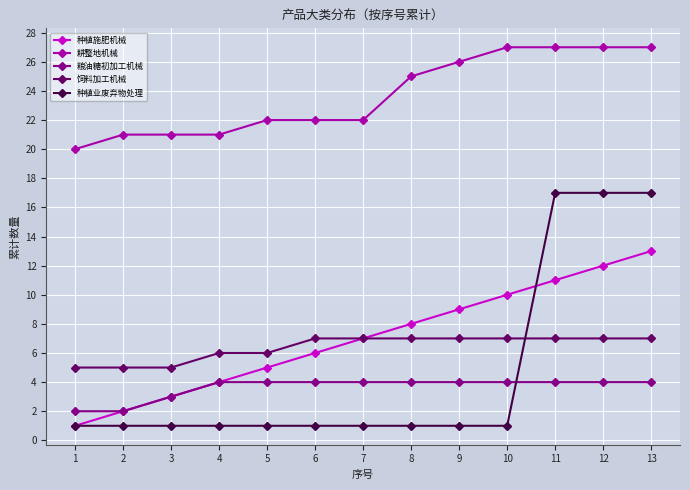

True or false: 耕整地机械 and 粮油糖初加工机械 cross at least once.

False